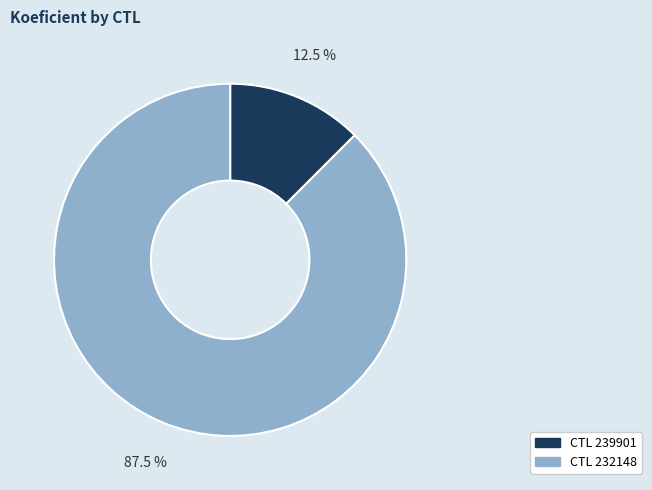

Is there a majority slice in this chart?

Yes